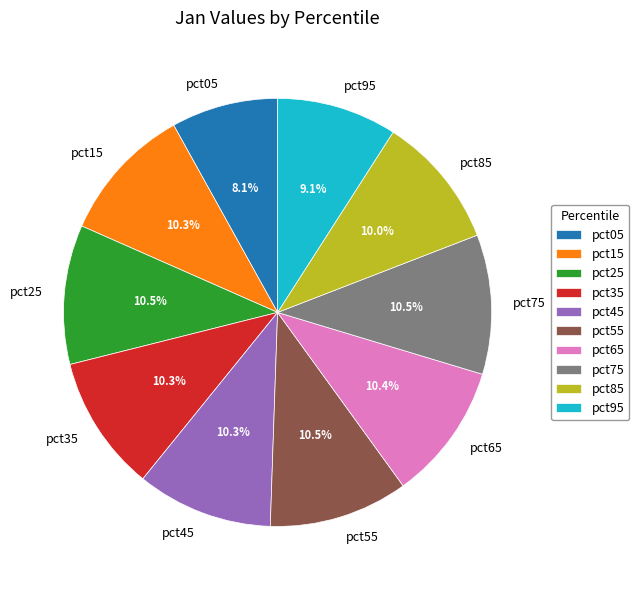

Which slice is the smallest?

pct05